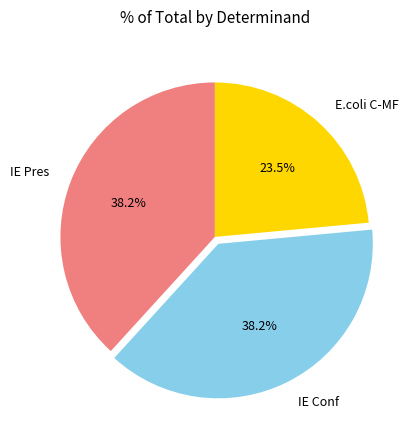

What percentage is NOT represented by IE Pres?

61.8%